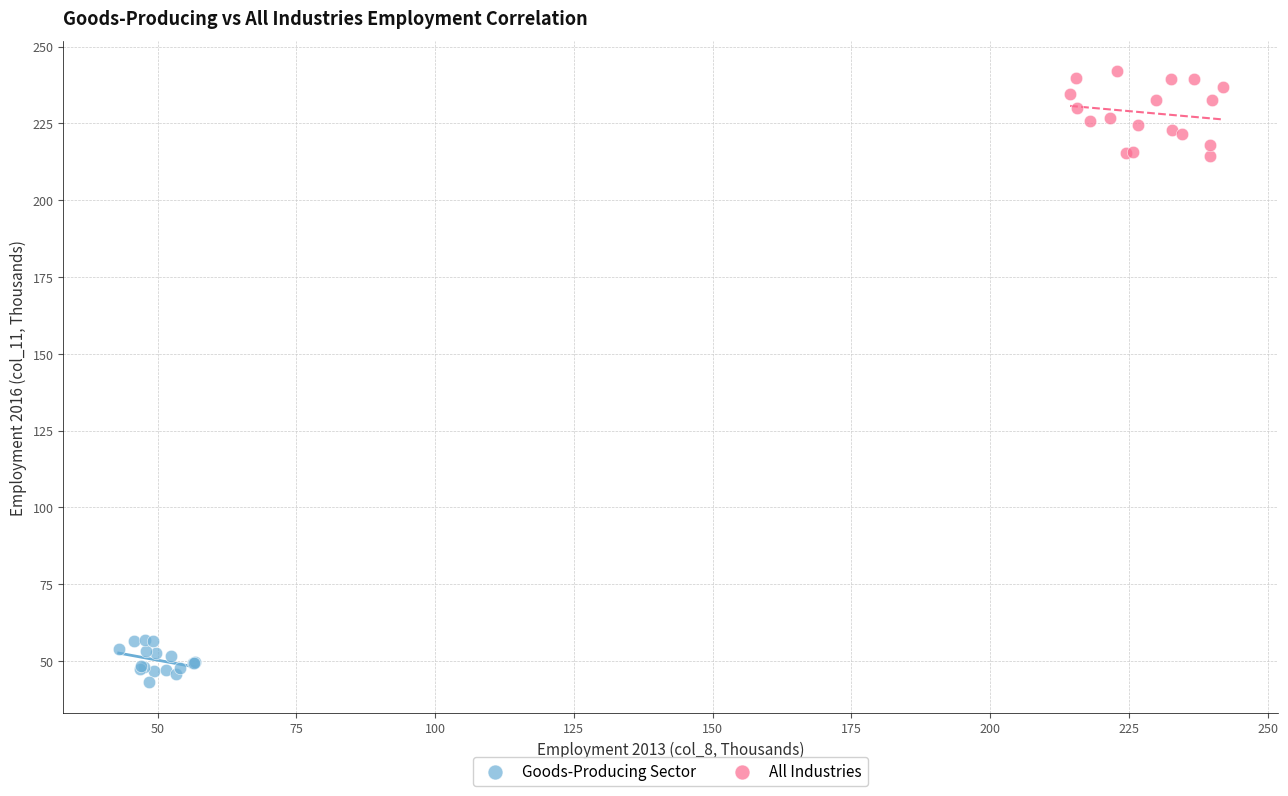

Which series reaches the minimum Y coordinate?

Goods-Producing Sector